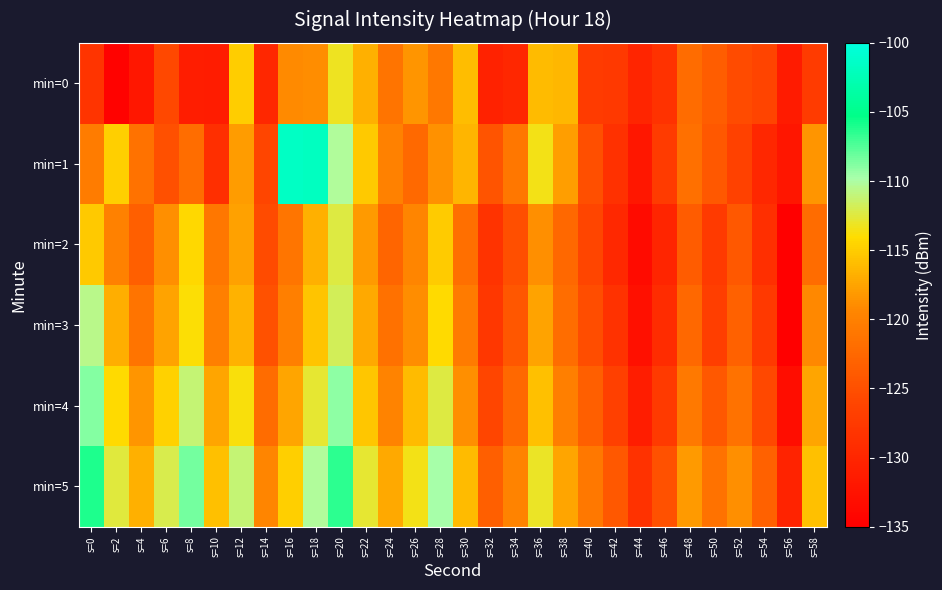

Reading right to left, list all the values displayed in this chart.

min=0: s=58=-127.2	s=56=-131.3	s=54=-126.2	s=52=-125.5	s=50=-123.6	s=48=-122.1	s=46=-128.5	s=44=-130.2	s=42=-127.5	s=40=-127.2	s=38=-116.4	s=36=-116.1	s=34=-129.9	s=32=-130.6	s=30=-116.0	s=28=-120.9	s=26=-118.4	s=24=-121.3	s=22=-116.7	s=20=-113.2	s=18=-118.9	s=16=-119.0	s=14=-129.9	s=12=-114.9	s=10=-131.3	s=8=-131.2	s=6=-125.8	s=4=-131.9	s=2=-134.7	s=0=-128.3
min=1: s=58=-118.4	s=56=-132.1	s=54=-129.9	s=52=-126.5	s=50=-124.1	s=48=-121.7	s=46=-127.3	s=44=-132.0	s=42=-128.7	s=40=-125.1	s=38=-117.9	s=36=-113.5	s=34=-121.0	s=32=-124.6	s=30=-116.4	s=28=-118.7	s=26=-122.3	s=24=-119.9	s=22=-115.2	s=20=-110.1	s=18=-101.9	s=16=-101.6	s=14=-126.0	s=12=-118.0	s=10=-128.8	s=8=-121.9	s=6=-125.0	s=4=-121.4	s=2=-114.9	s=0=-120.5
min=2: s=58=-122.1	s=56=-135.4	s=54=-128.8	s=52=-124.1	s=50=-127.4	s=48=-123.8	s=46=-130.1	s=44=-133.4	s=42=-129.8	s=40=-126.1	s=38=-122.4	s=36=-118.8	s=34=-125.1	s=32=-128.4	s=30=-121.8	s=28=-115.1	s=26=-119.4	s=24=-122.8	s=22=-118.1	s=20=-112.4	s=18=-116.8	s=16=-121.1	s=14=-125.4	s=12=-117.7	s=10=-121.0	s=8=-114.3	s=6=-118.8	s=4=-123.5	s=2=-119.9	s=0=-115.2
min=3: s=58=-119.2	s=56=-134.9	s=54=-127.5	s=52=-123.2	s=50=-126.9	s=48=-122.5	s=46=-129.2	s=44=-132.9	s=42=-128.5	s=40=-125.2	s=38=-121.9	s=36=-117.5	s=34=-124.2	s=32=-127.9	s=30=-120.5	s=28=-114.2	s=26=-118.9	s=24=-121.5	s=22=-117.2	s=20=-111.9	s=18=-115.5	s=16=-120.2	s=14=-124.9	s=12=-116.5	s=10=-120.2	s=8=-113.9	s=6=-117.5	s=4=-121.2	s=2=-116.9	s=0=-110.5
min=4: s=58=-117.4	s=56=-133.1	s=54=-125.8	s=52=-121.4	s=50=-124.1	s=48=-120.8	s=46=-127.4	s=44=-131.1	s=42=-126.8	s=40=-123.4	s=38=-120.1	s=36=-115.8	s=34=-122.4	s=32=-126.1	s=30=-118.8	s=28=-112.4	s=26=-116.1	s=24=-119.8	s=22=-115.4	s=20=-109.1	s=18=-112.8	s=16=-117.4	s=14=-122.1	s=12=-113.8	s=10=-117.4	s=8=-111.1	s=6=-114.8	s=4=-118.4	s=2=-114.1	s=0=-108.8
min=5: s=58=-115.8	s=56=-130.5	s=54=-123.1	s=52=-118.8	s=50=-121.5	s=48=-118.1	s=46=-124.8	s=44=-128.5	s=42=-124.1	s=40=-120.8	s=38=-117.5	s=36=-113.1	s=34=-119.8	s=32=-123.5	s=30=-116.1	s=28=-109.8	s=26=-113.5	s=24=-117.1	s=22=-112.8	s=20=-106.5	s=18=-110.1	s=16=-114.8	s=14=-119.5	s=12=-111.1	s=10=-115.8	s=8=-108.5	s=6=-112.1	s=4=-116.8	s=2=-112.5	s=0=-106.1